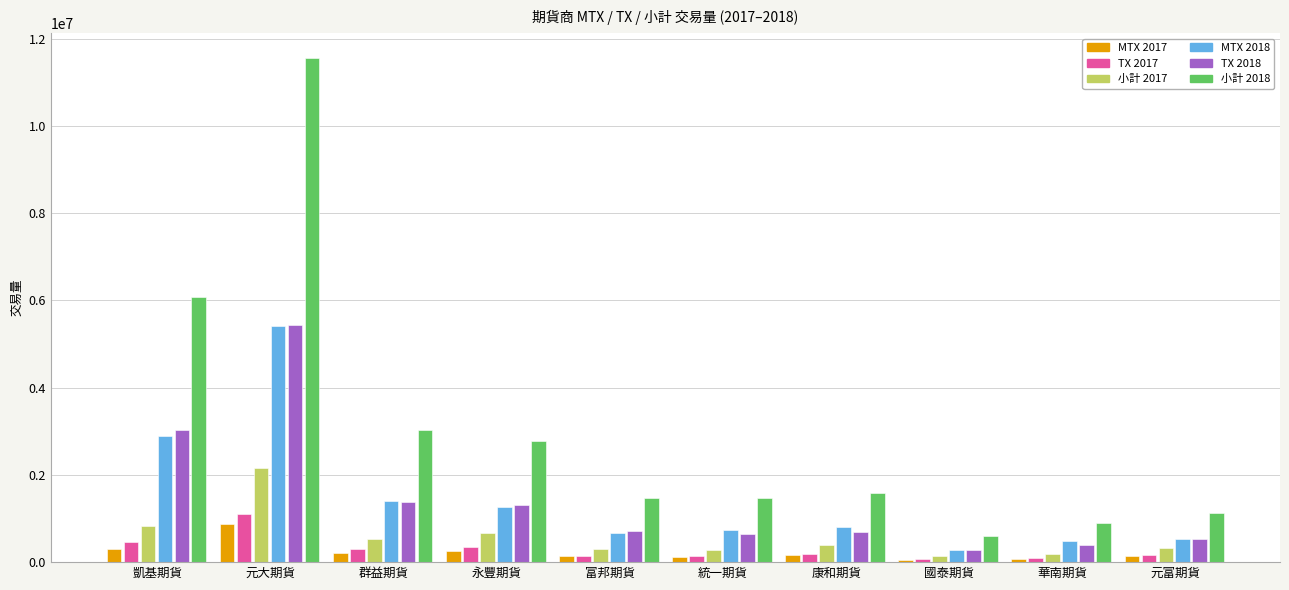

What position from the left is 元大期貨?

2